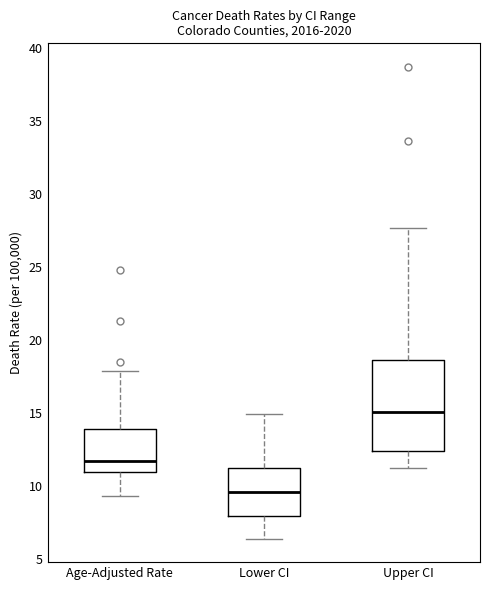

Which box has the lowest median line?

Lower CI